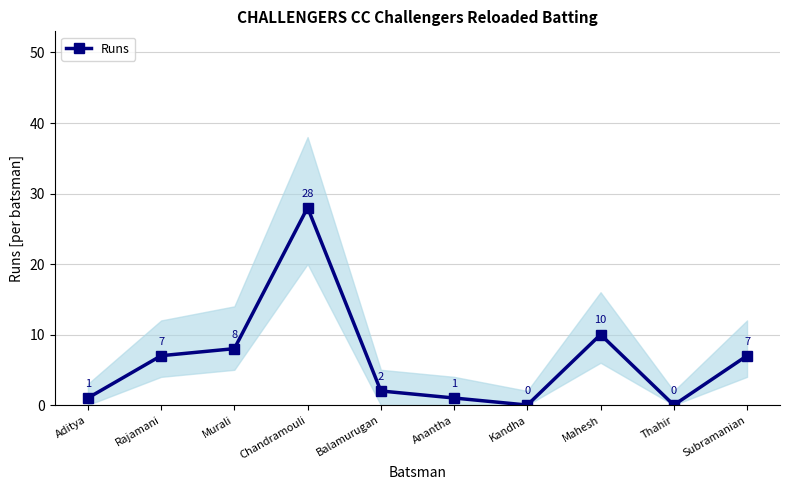

Reading right to left, transcribe all the data shown in this chart.

7	0	10	0	1	2	28	8	7	1